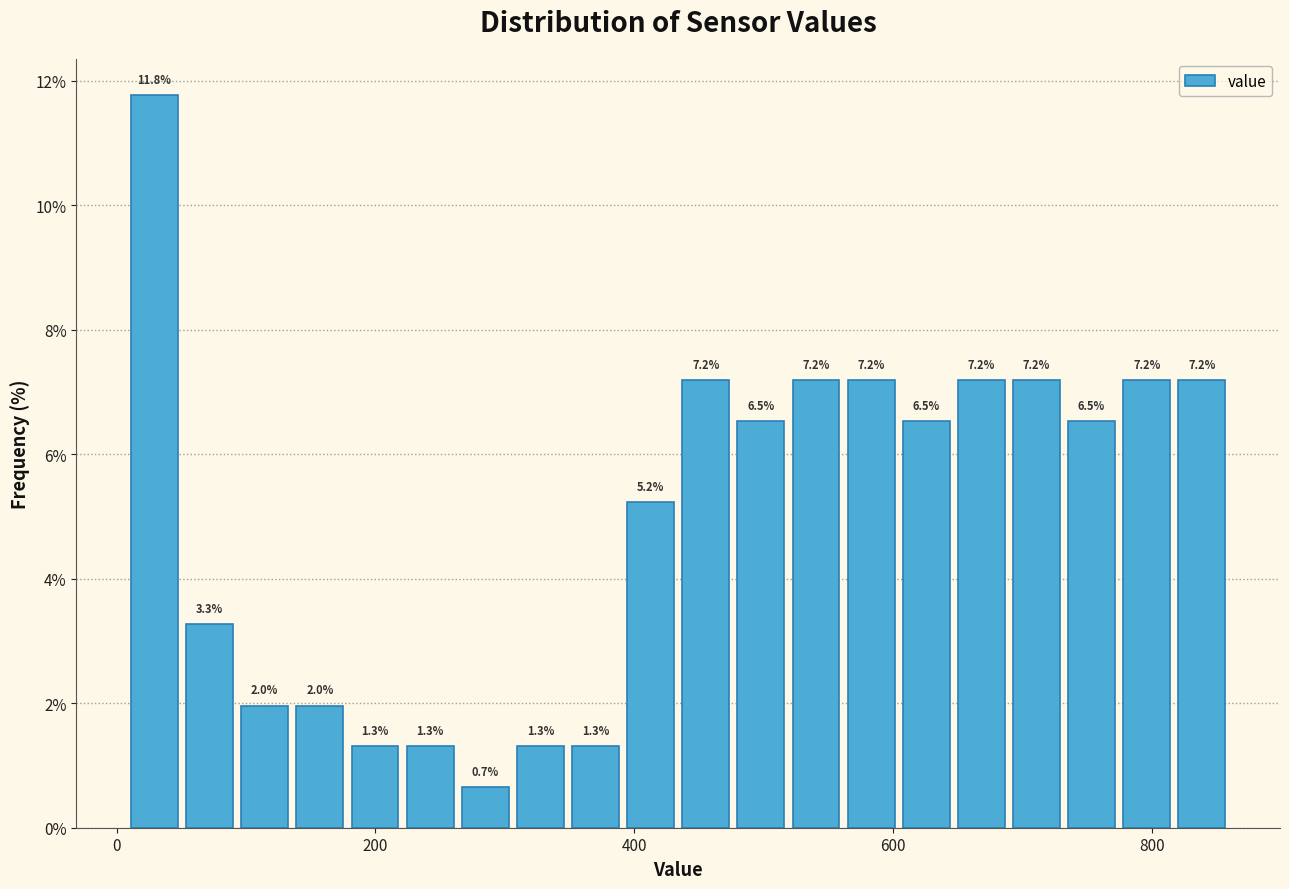

Around what value on the x-axis is the tallest bar? Give the approximate position of its centre, as read against the axis.

20